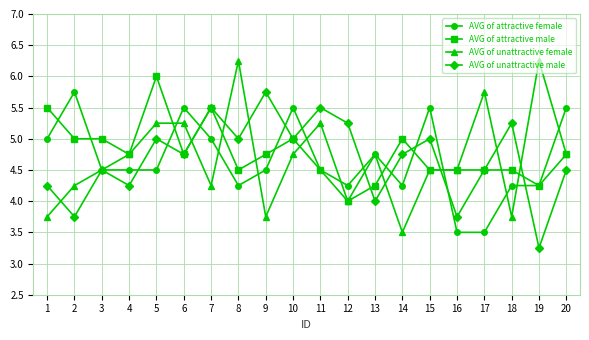

True or false: AVG of attractive female has more than 2 interior local peaks.

True